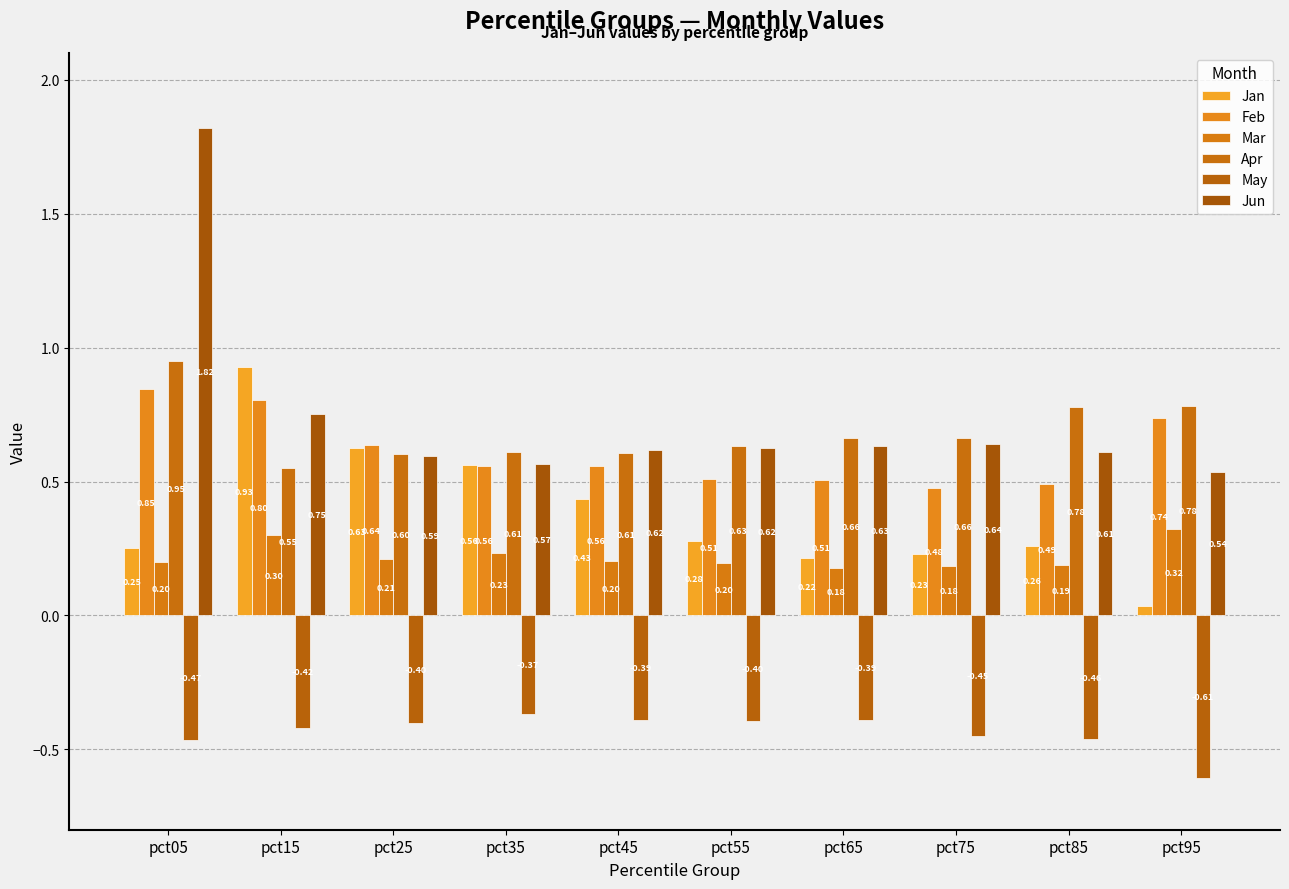

Which series has the widest spread of values?

Jun